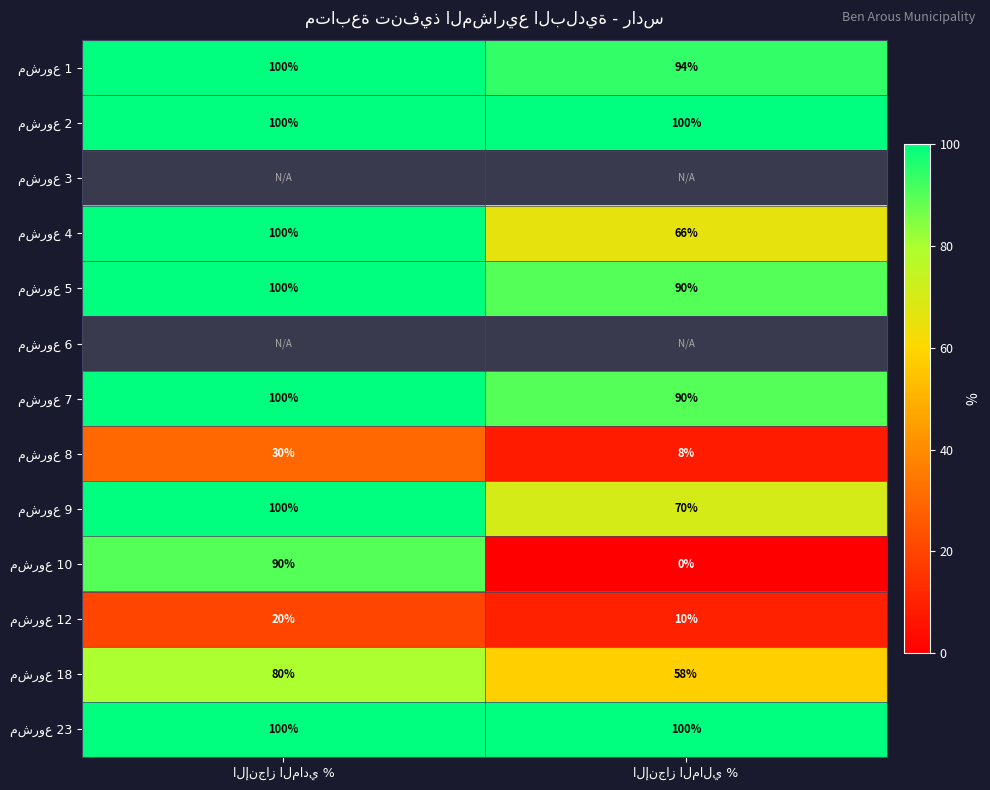

Which series has the widest spread of values?

مشروع 10